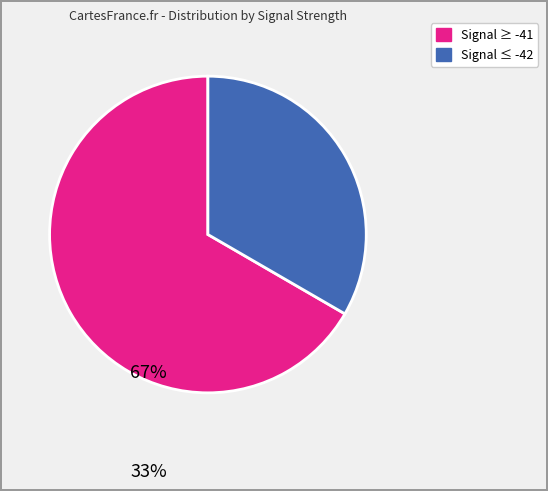

How many slices are in this pie chart?

2